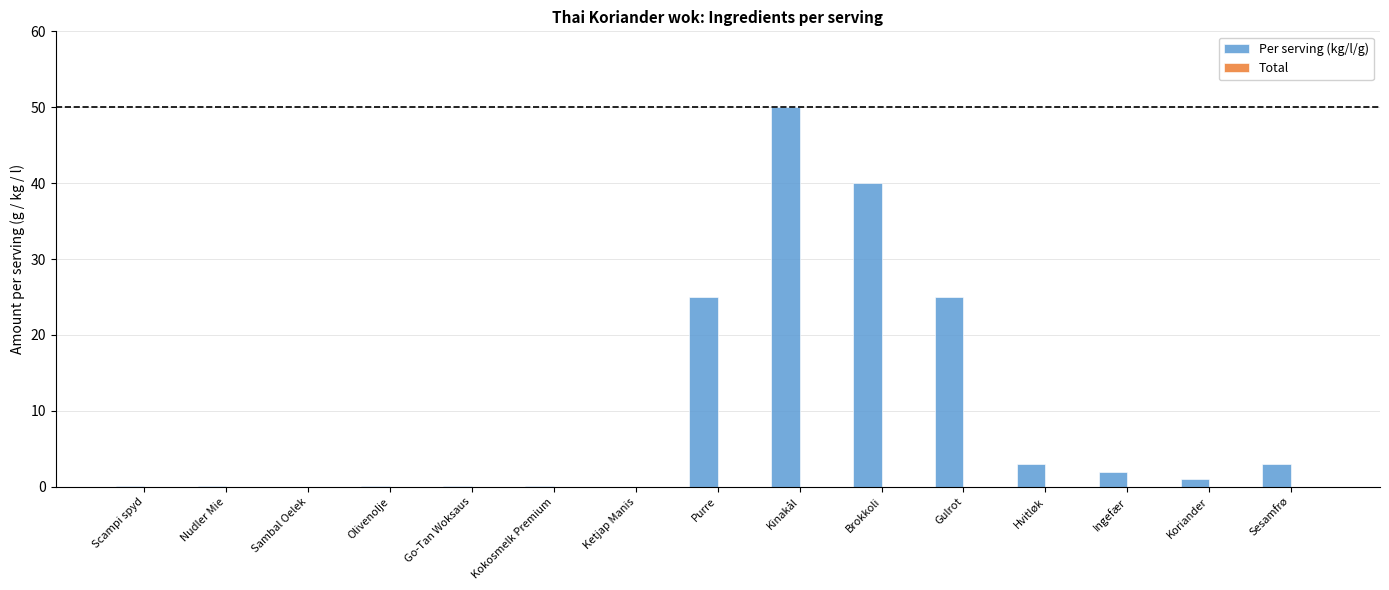

Which category has the highest value across all series?

Kinakål